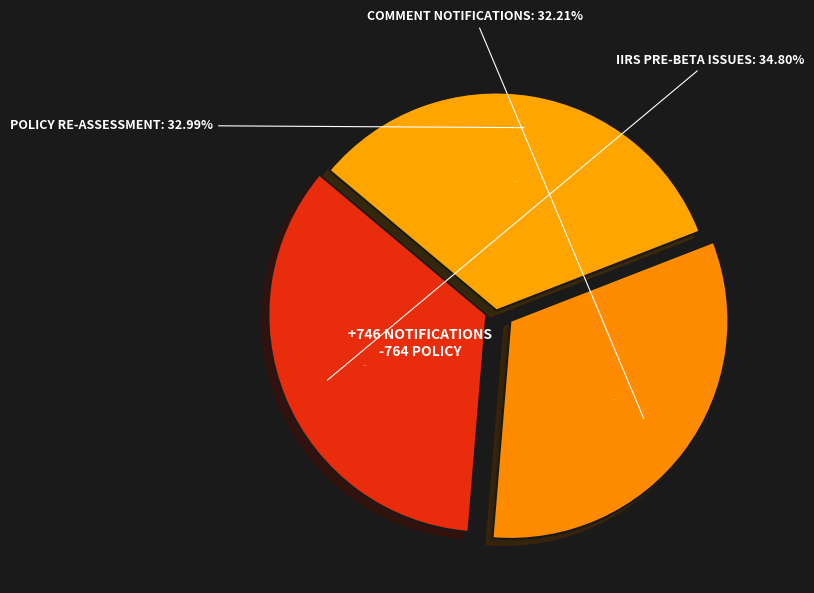

To the nearest percent, what is the difference between the largest and smallest slice percentages?

3%